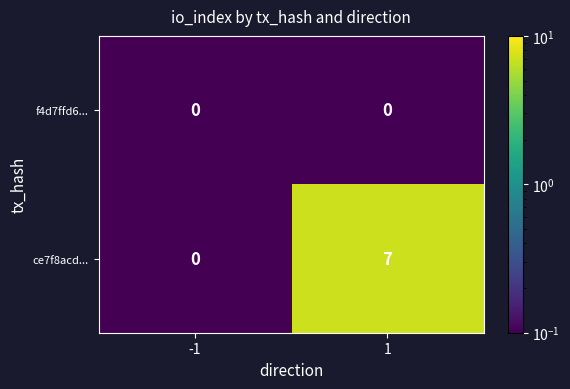

How many values in ce7f8acd... are above zero?

1